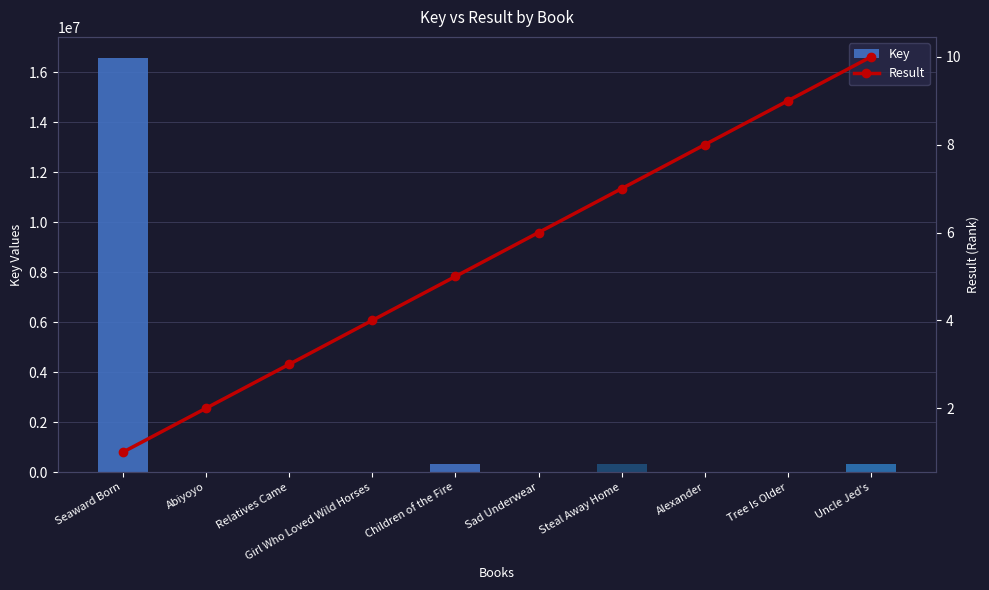

What is the difference between the maximum and second lowest values in the Result series?

8